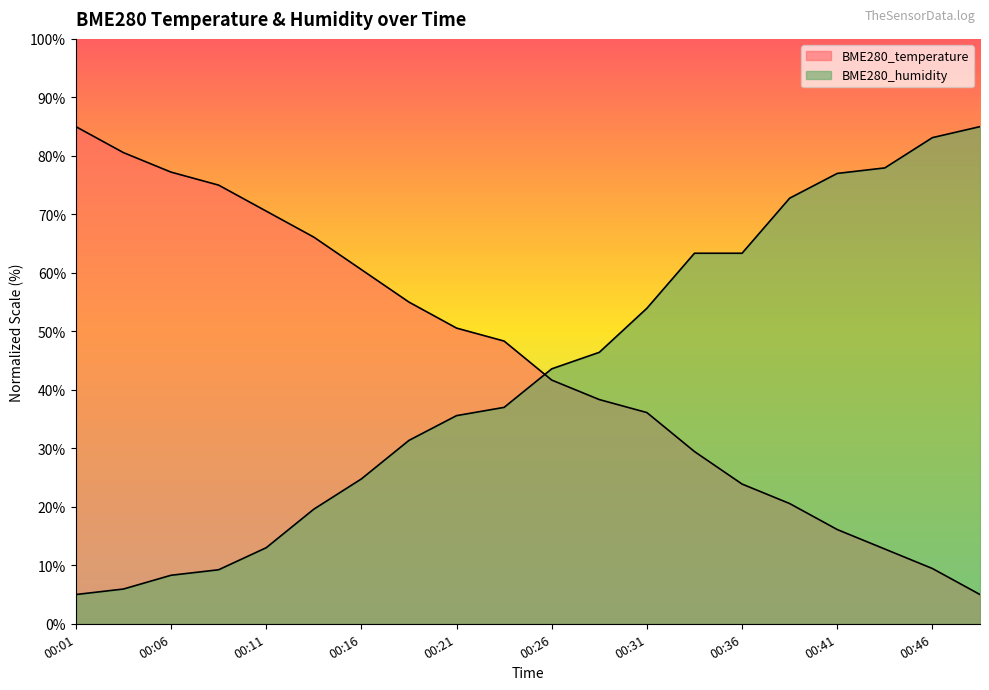

What is the sum of all BME280_humidity values?

856.2